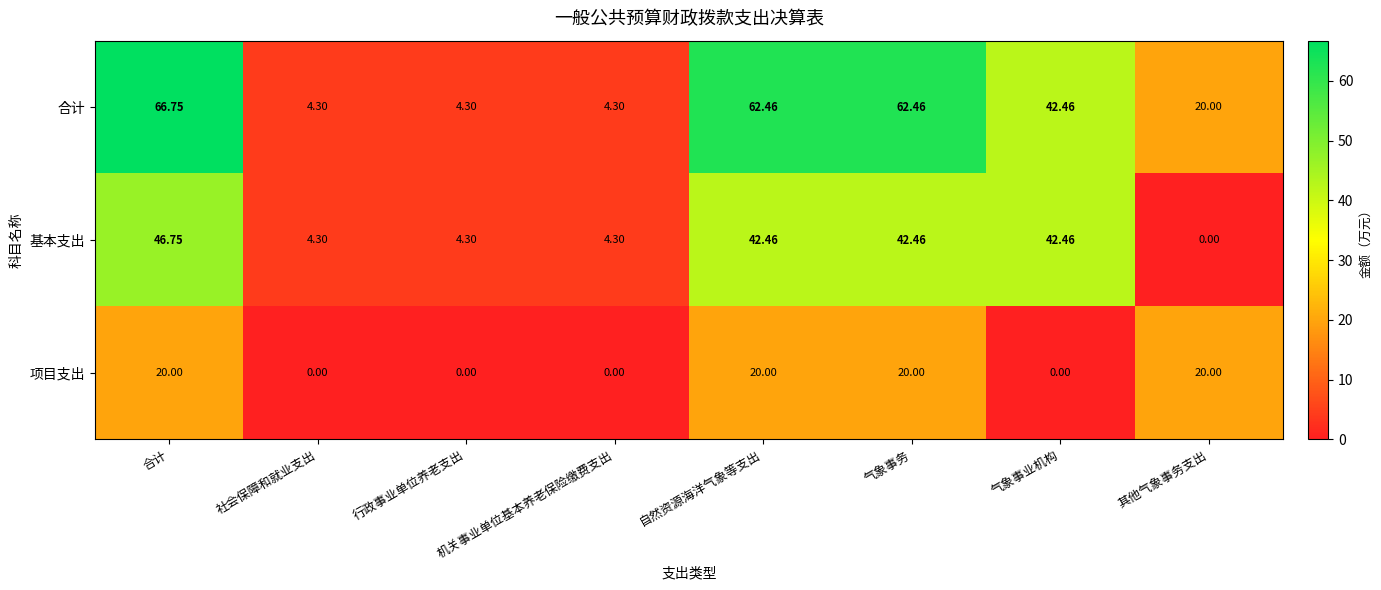

What is the total value across all series at 自然资源海洋气象等支出?

124.9